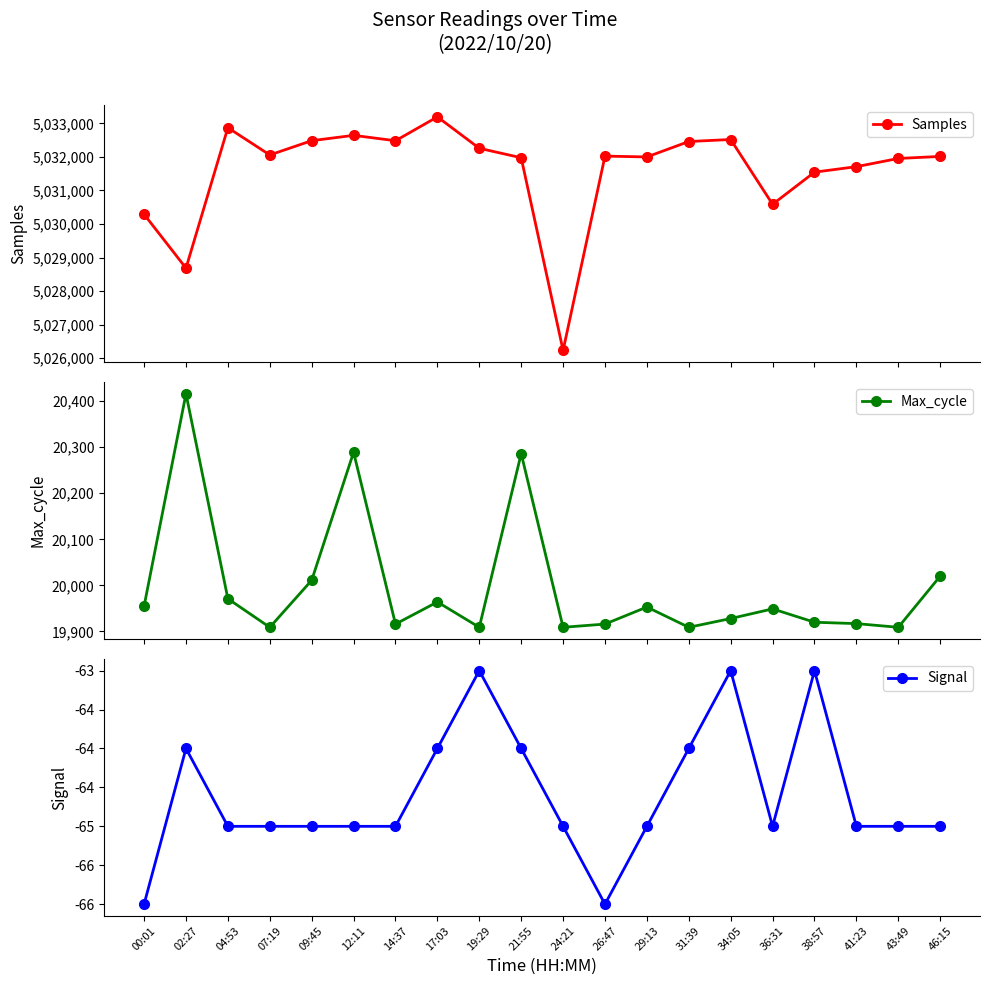

Is this an area chart (filled region under the line)?

No